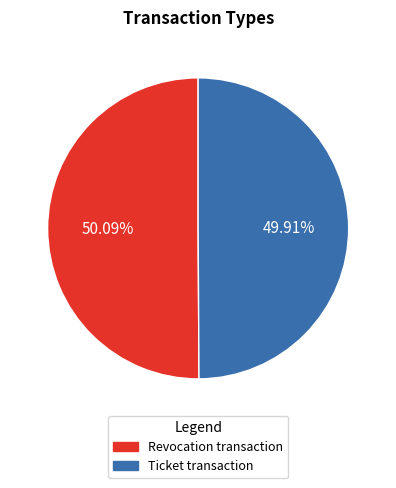

What is the ratio of the value at Revocation to the value at Ticket?

1.0